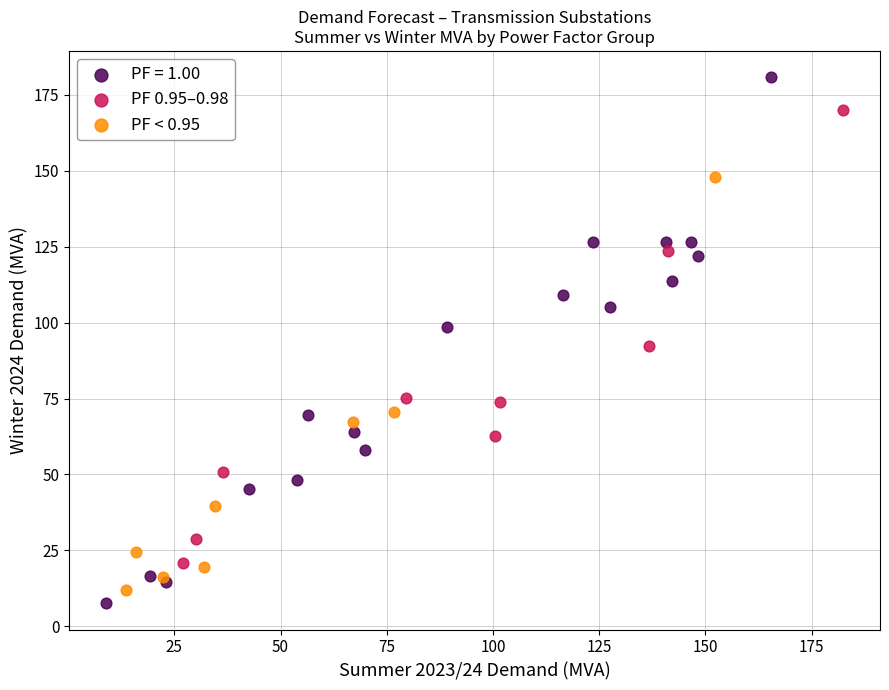

Which series reaches the maximum Y coordinate?

PF = 1.00